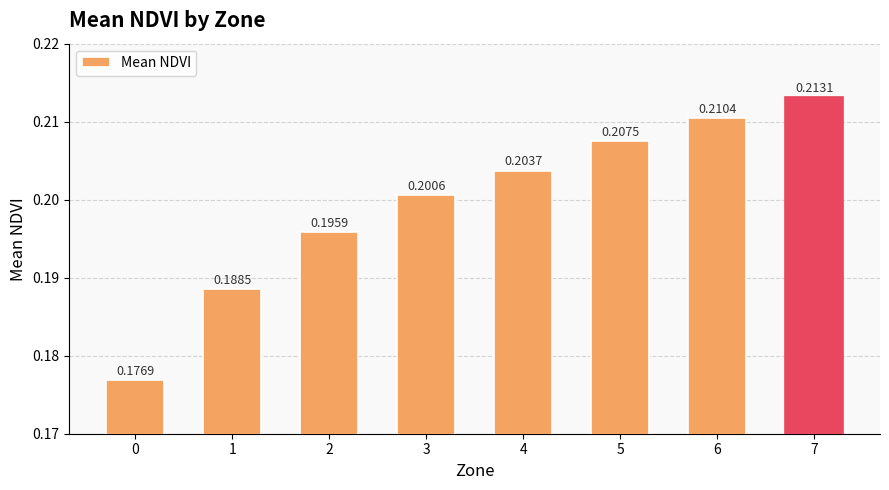

What is the sum of all values?

1.6